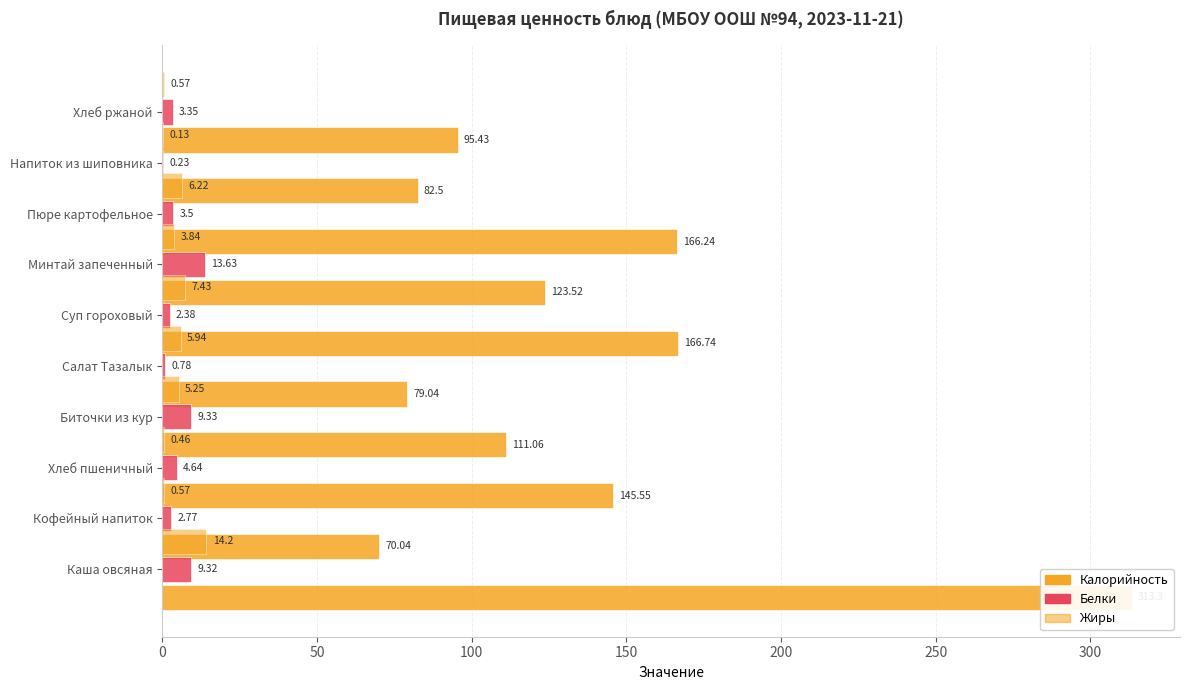

How many data points in Калорийность are above 123?

5